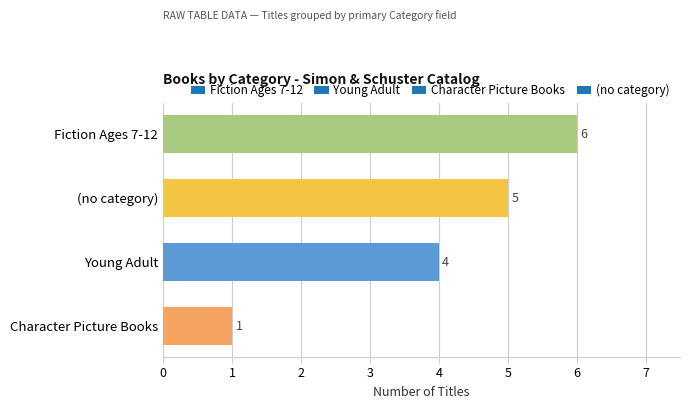

What is the sum of the values at Fiction Ages 7-12 and Young Adult?

10